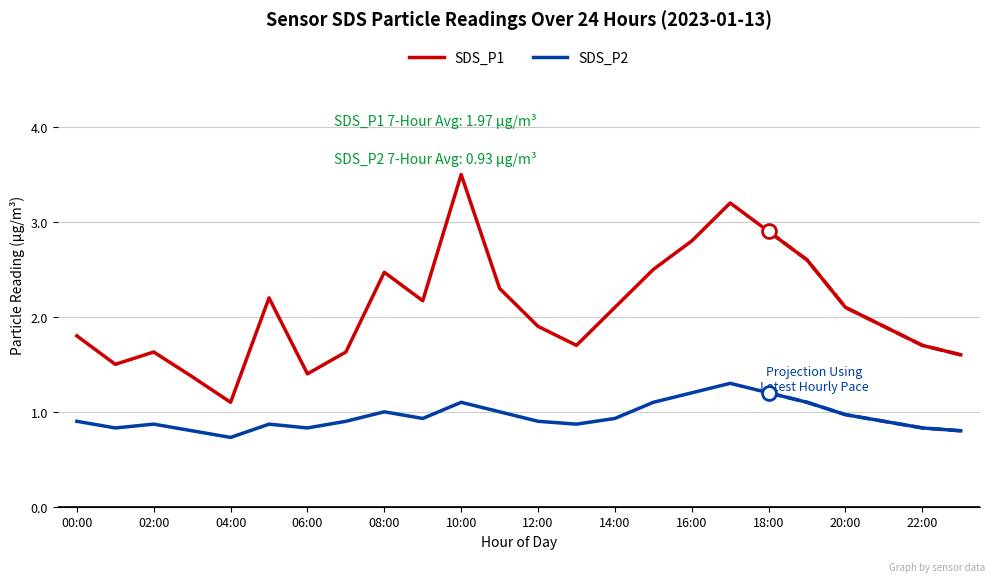

True or false: SDS_P1 has a value of 3.2 at 17.

True